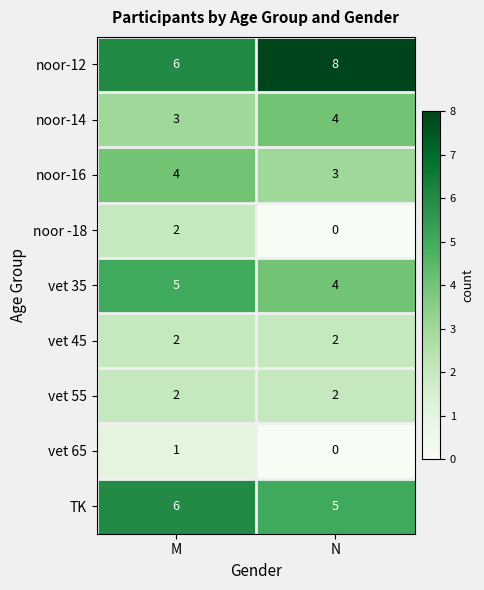

Which series has the largest total across all categories?

noor-12